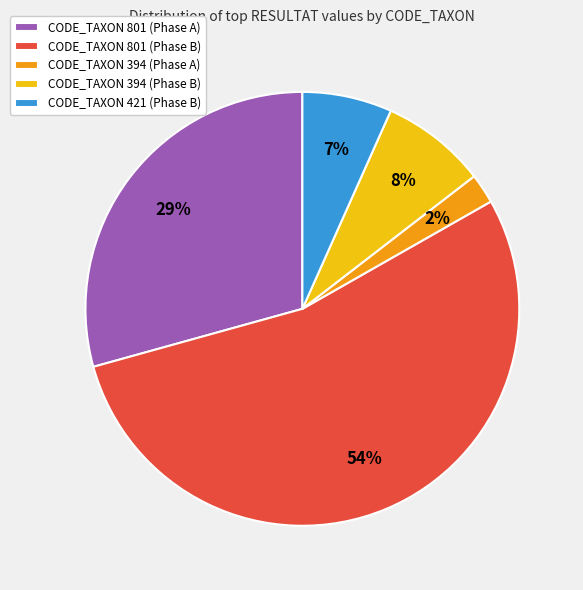

To the nearest percent, what portion does CODE_TAXON 801 (Phase B) represent?

54%